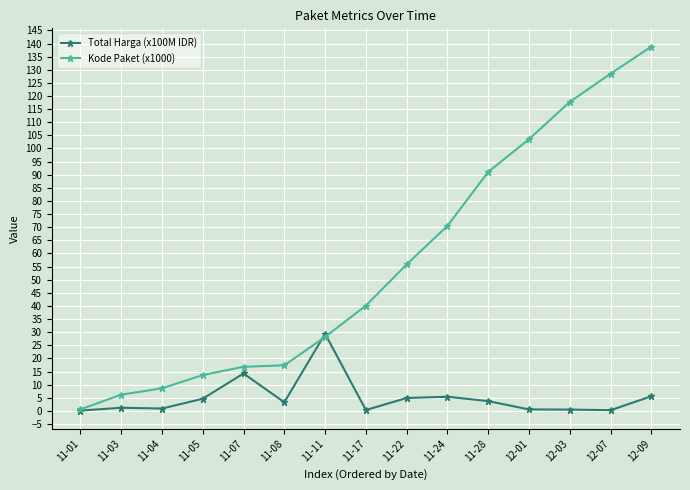

What is the total value across all series at 12-01?

104.1